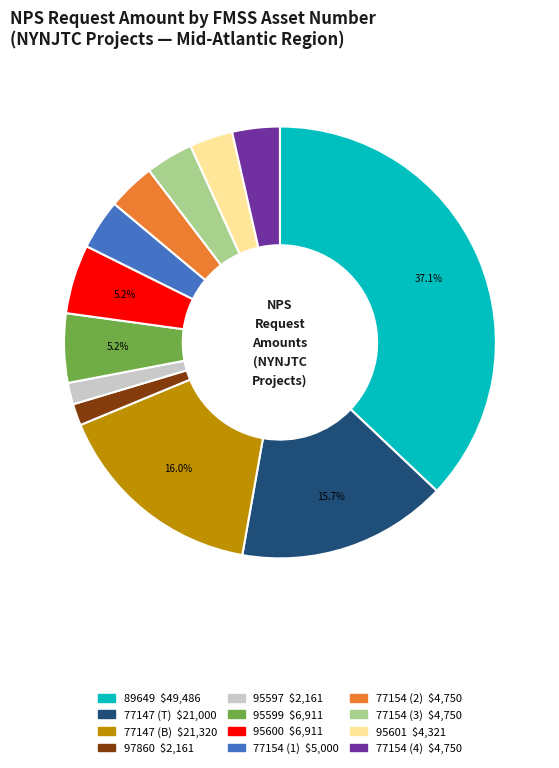

Is there any slice that represents more than half of the pie?

No